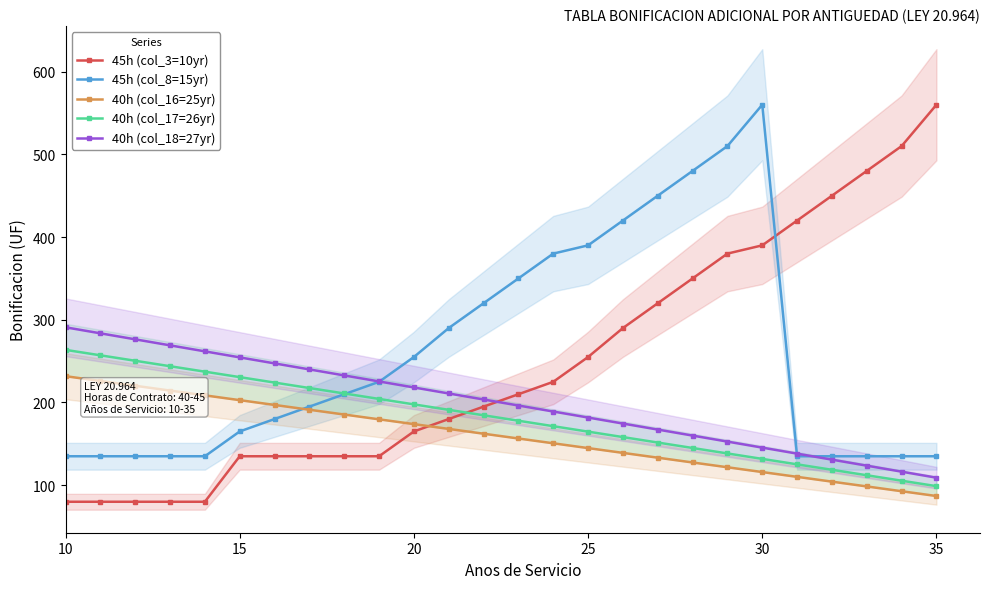

What is the maximum value for 45h (col_8=15yr)?

560.0